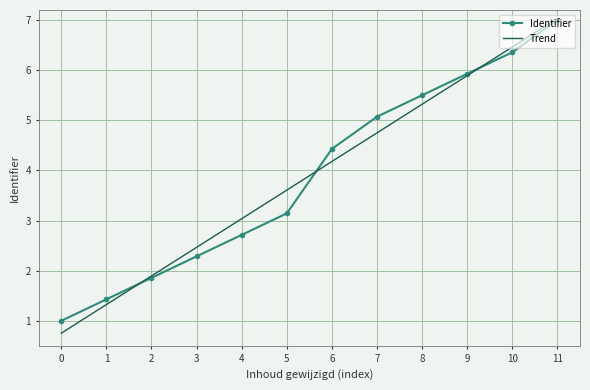

Rank the series at 7 from highest to lowest value.

Identifier, Trend